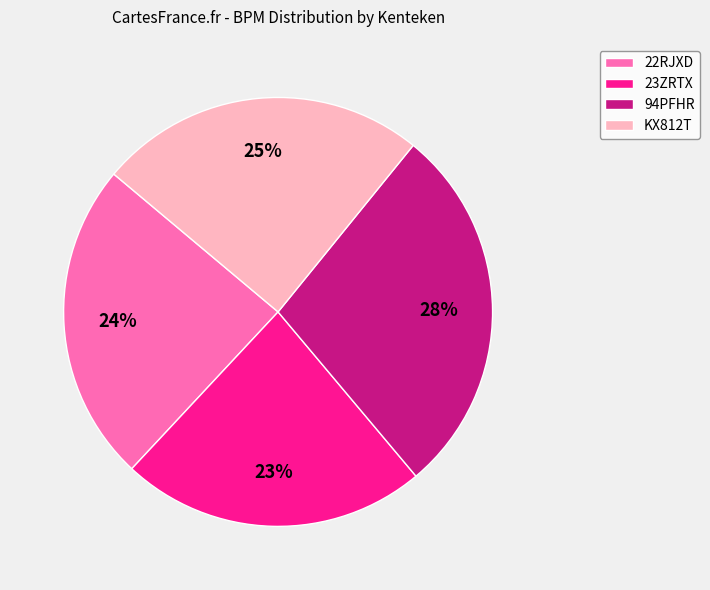

Does 94PFHR represent more than half of the total?

No